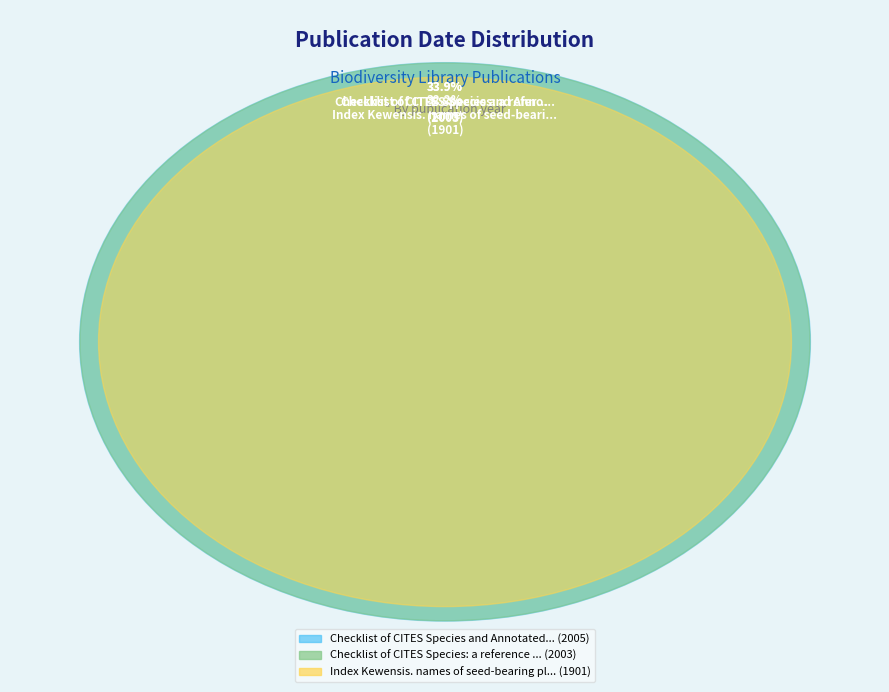

Which category has the smallest portion of the pie?

Index Kewensis. names of seed-bearing plants (1901)